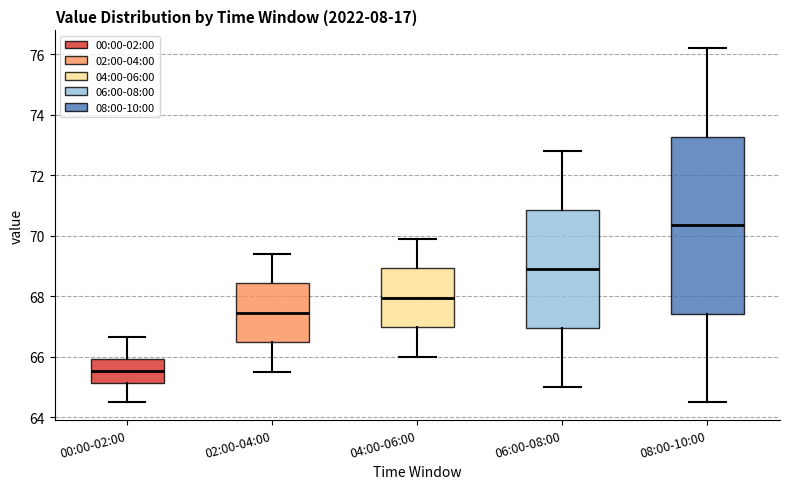

Reading left to right, transcribe this box plot: for each box, give where its median line is, the range the box spans, and where its two whiskers end, as read against the y-axis. The values are not printed on the chart, so give them approximately, as read against the axis.

00:00-02:00: median 65.6, box 65.2 to 66.0, whiskers 64.6 to 66.6
02:00-04:00: median 67.4, box 66.4 to 68.4, whiskers 65.6 to 69.4
04:00-06:00: median 68.0, box 67.0 to 69.0, whiskers 66.0 to 70.0
06:00-08:00: median 69.0, box 67.0 to 70.8, whiskers 65.0 to 72.8
08:00-10:00: median 70.4, box 67.4 to 73.2, whiskers 64.6 to 76.2